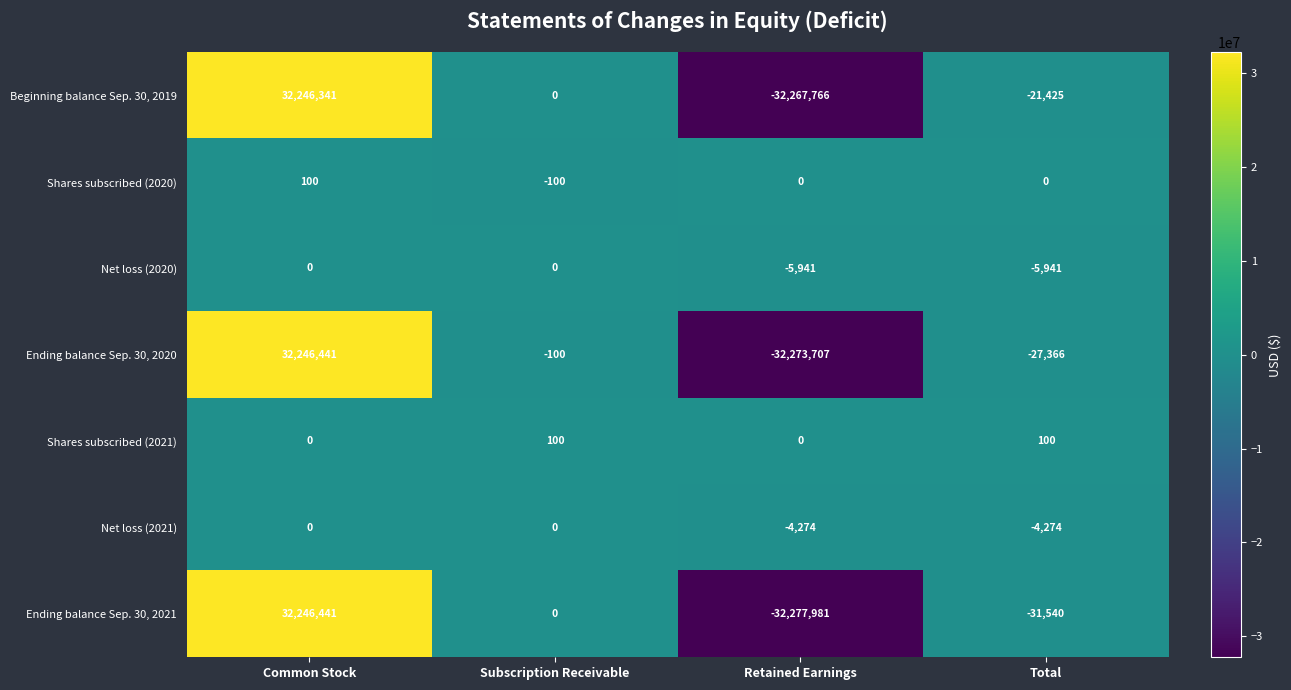

Which category has the lowest value in the Beginning balance Sep. 30, 2019 series?

Retained Earnings